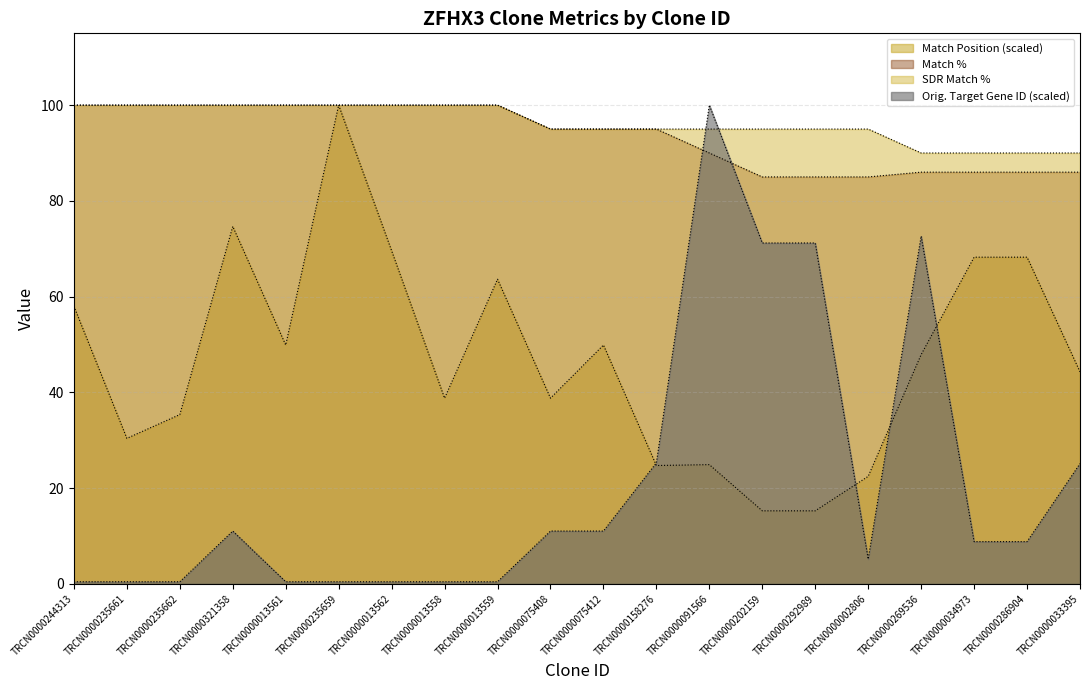

Rank the categories by Match Position value from lowest to highest.

TRCN0000202159, TRCN0000292989, TRCN0000002806, TRCN0000158276, TRCN0000091566, TRCN0000235661, TRCN0000235662, TRCN0000013558, TRCN0000075408, TRCN0000033395, TRCN0000269536, TRCN0000013561, TRCN0000075412, TRCN0000244313, TRCN0000013559, TRCN0000034973, TRCN0000286904, TRCN0000013562, TRCN0000321358, TRCN0000235659